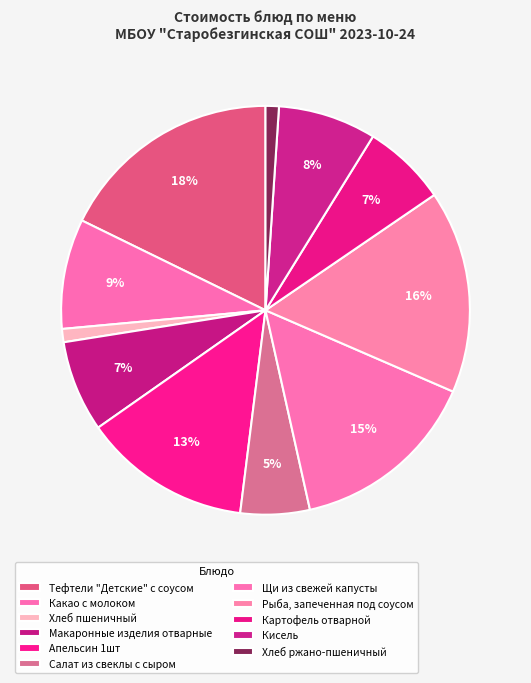

What percentage is the Хлеб пшеничный slice, to the nearest percent?

1%